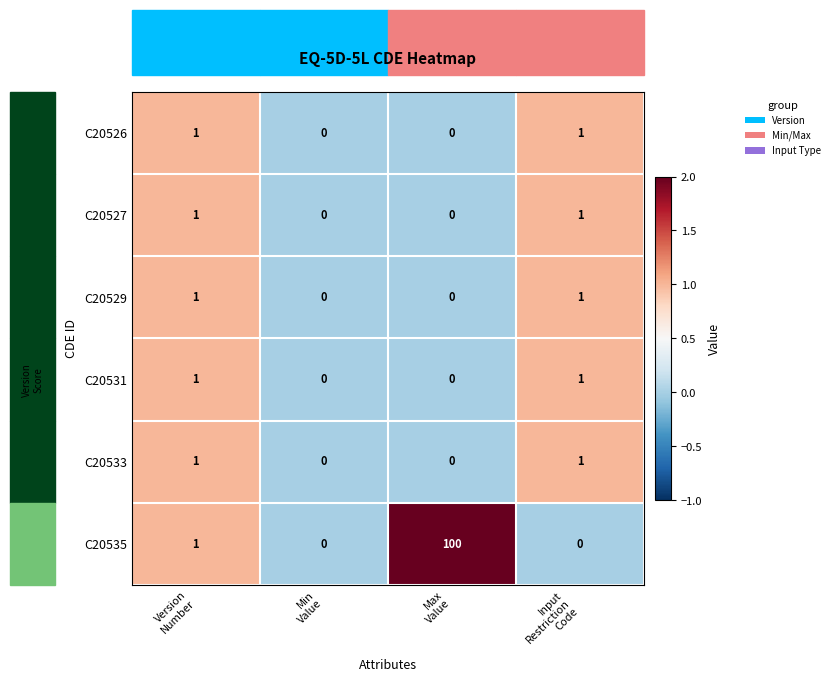

Between Version
Number and Max
Value, which series saw the biggest shift?

C20535